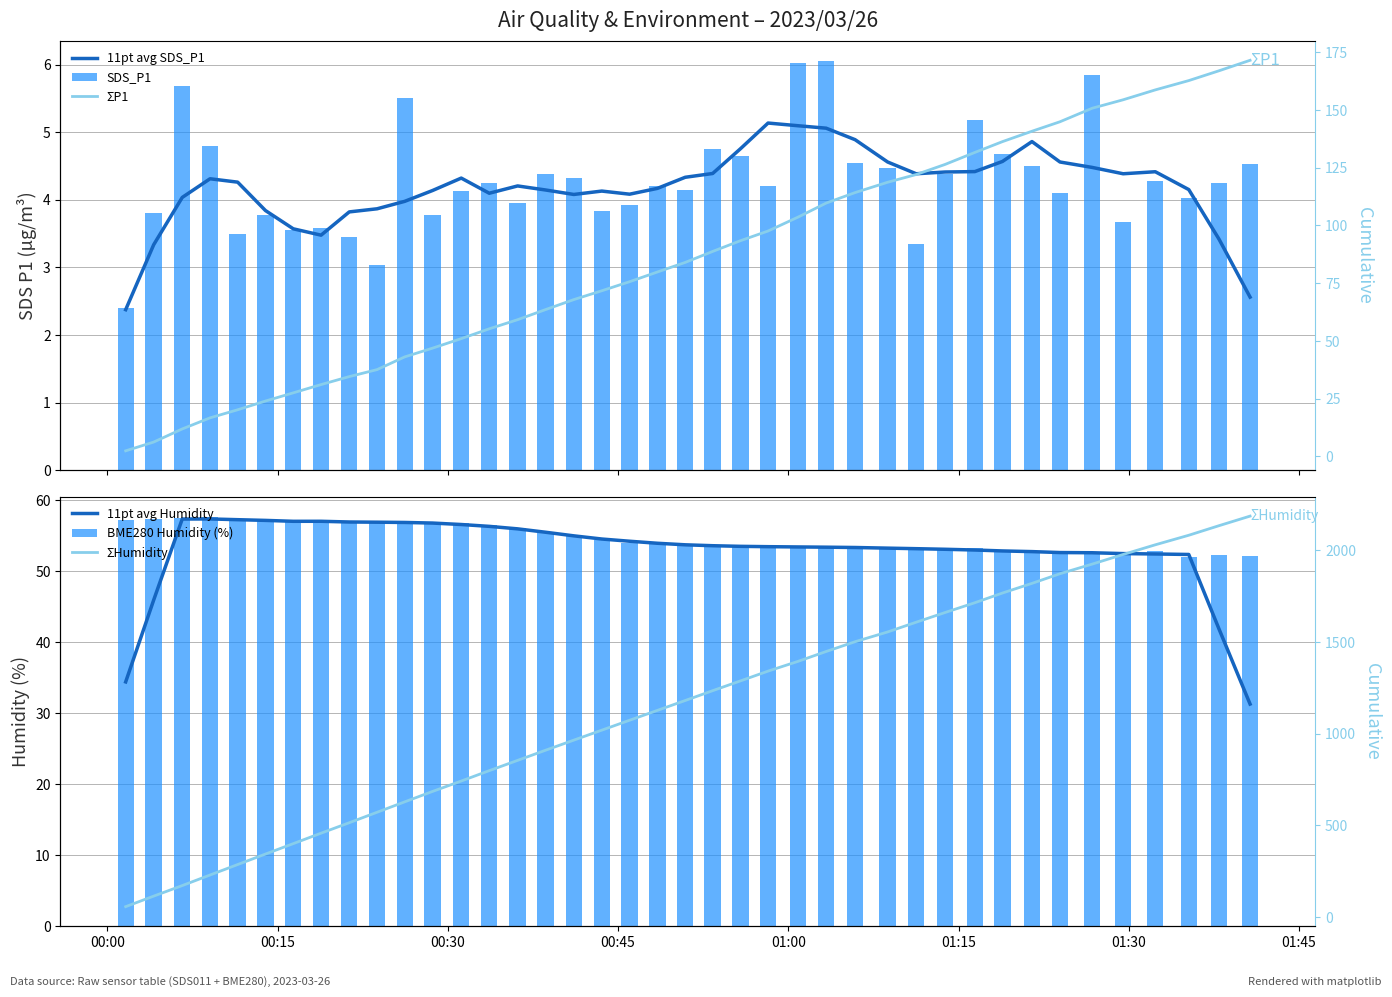

What is the average value of the ΣP1 series?

85.1